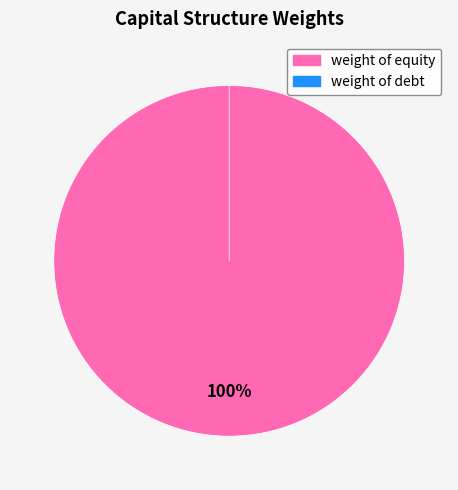

What percentage is the weight of equity slice, to the nearest percent?

100%